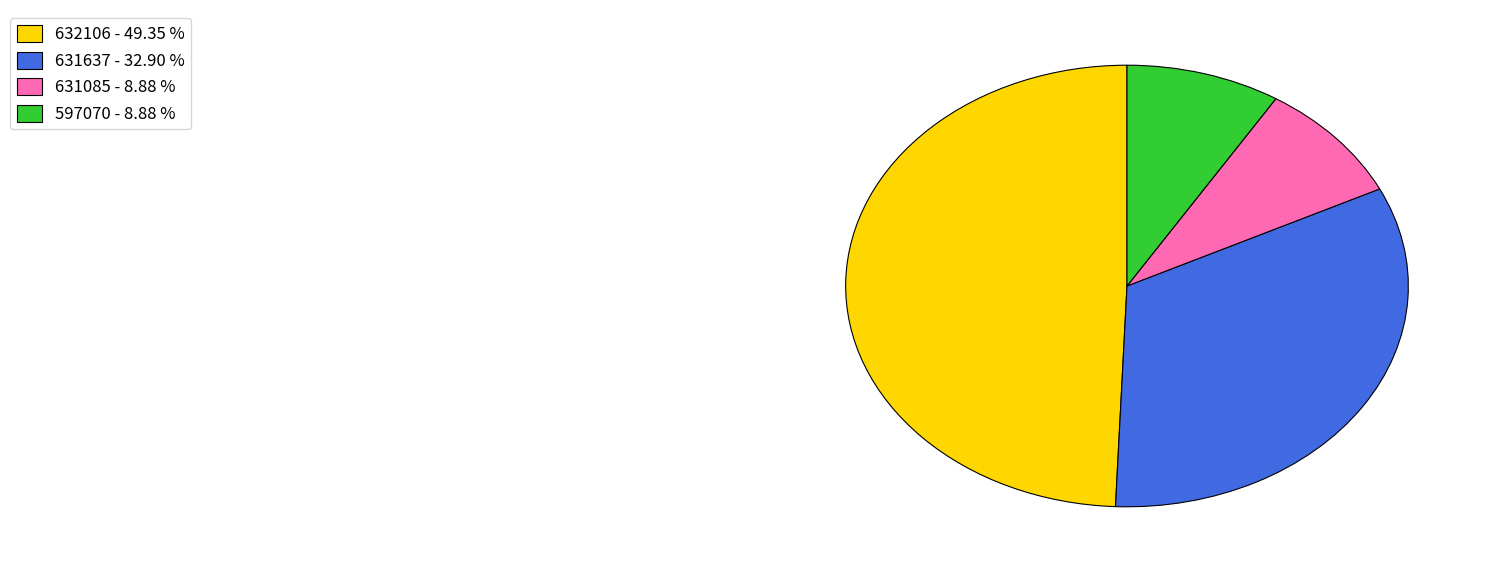

Do 631085 - 8.88 % and 597070 - 8.88 % together represent more than half of the pie?

No